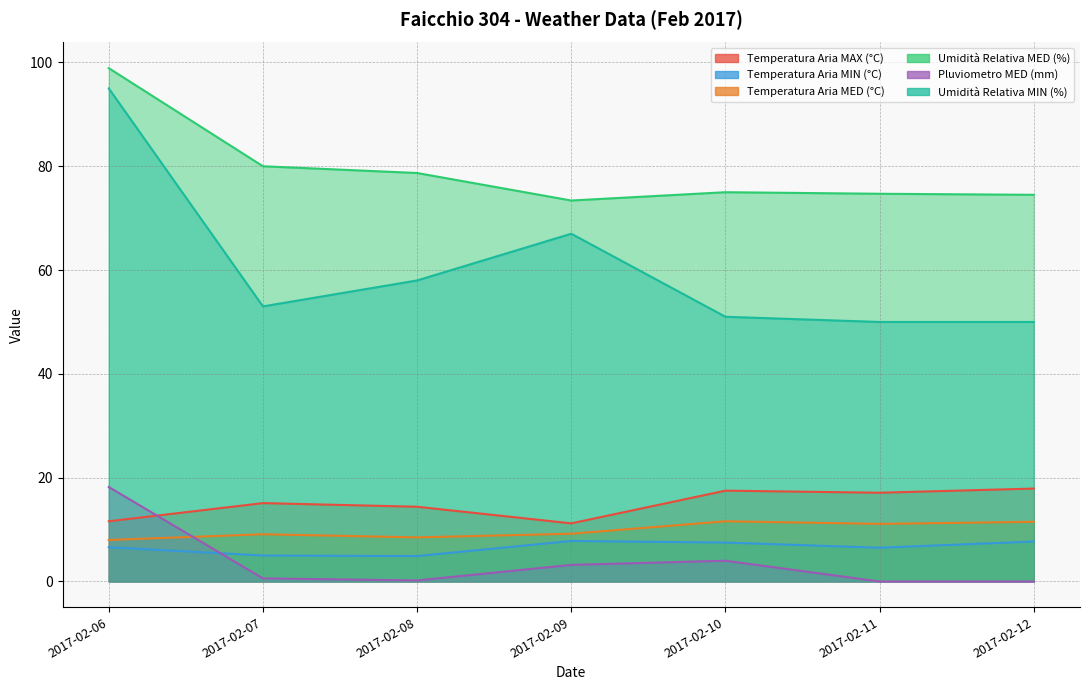

The value of Umidità Relativa MED (%) at 2017-02-07 is 31.3. True or false?

False